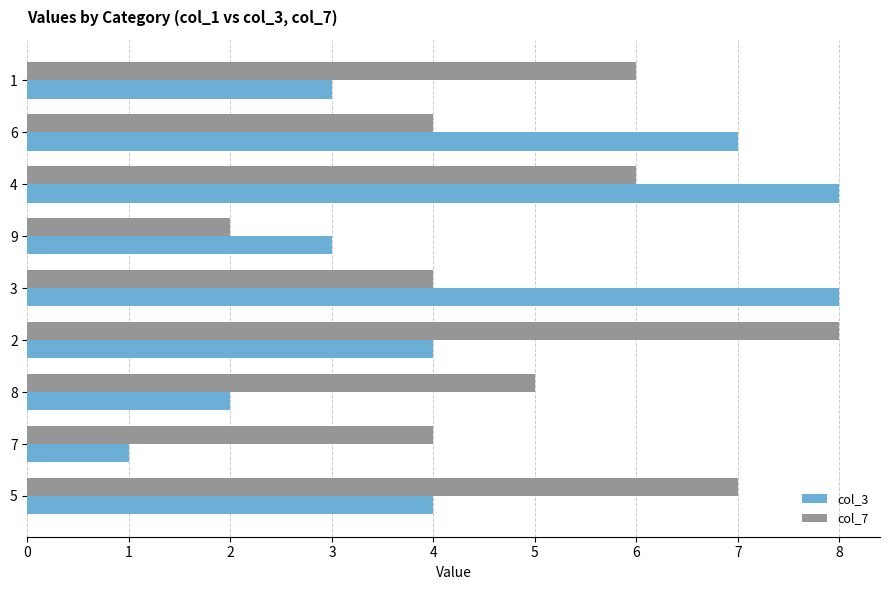

At 3, list the series in order from largest to smallest.

col_3, col_7